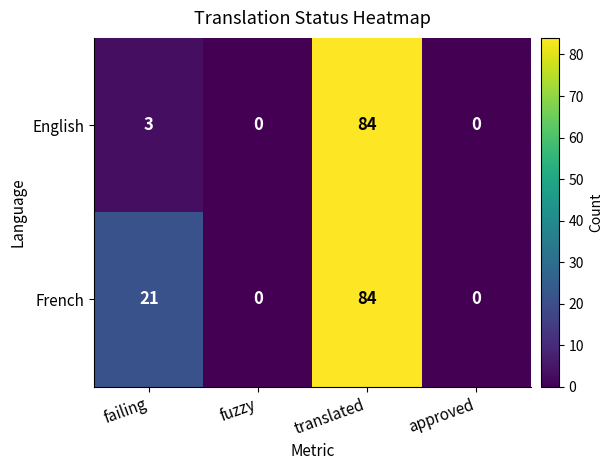

Where is English nearest to the value 42?

failing